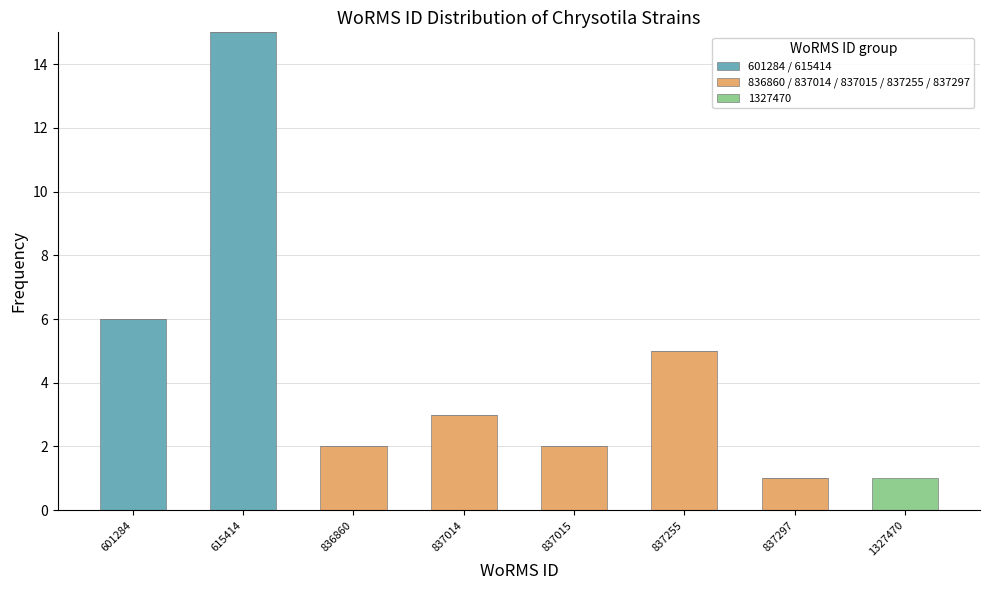

Reading left to right, what are the values for 601284 / 615414?

601284=6	615414=15	836860=0	837014=0	837015=0	837255=0	837297=0	1327470=0